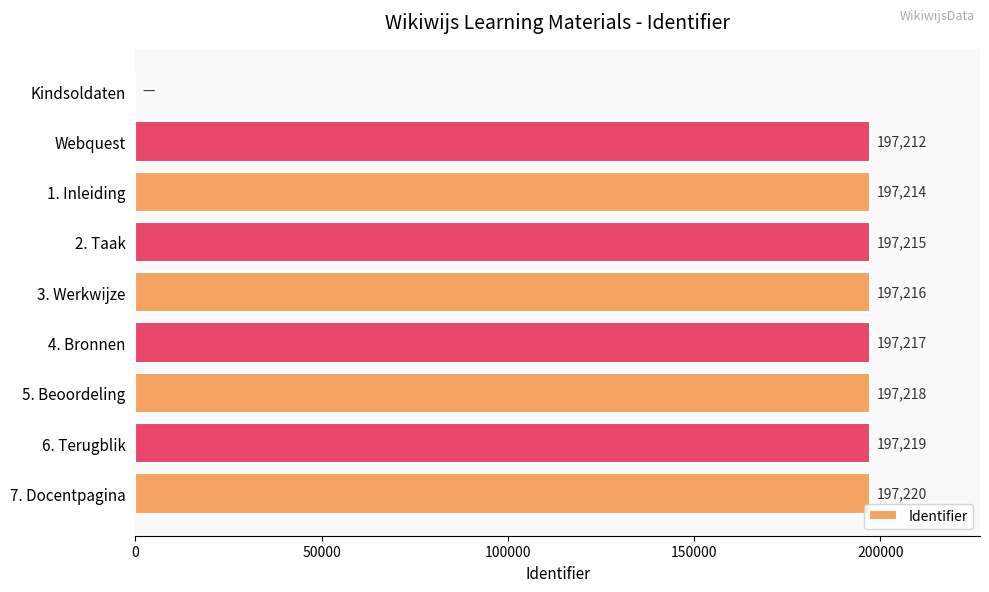

The value at 4. Bronnen is 197217. True or false?

True